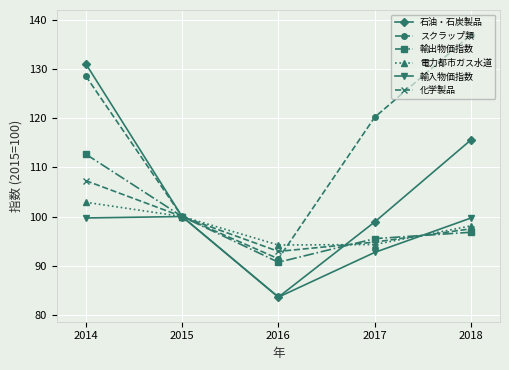

At which category does the chart reach its minimum across all series?

2016